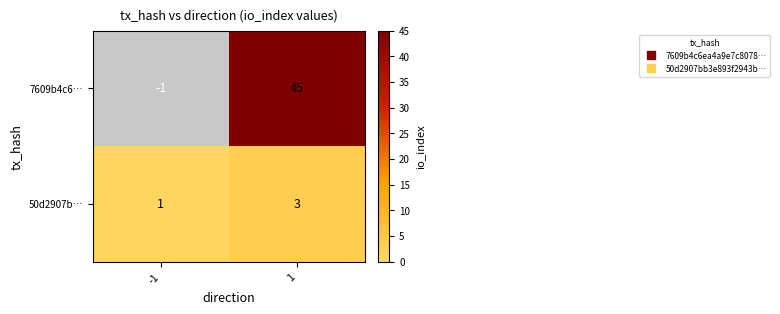

Is it true that 50d2907b… equals 1 at -1?

True